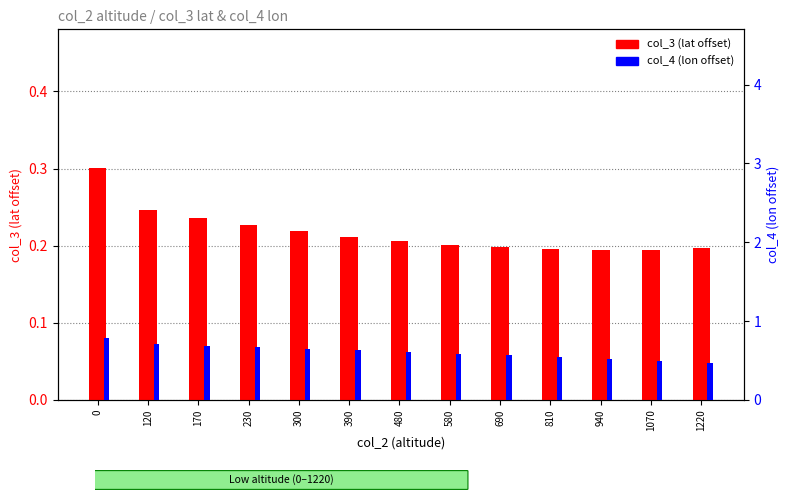

Between 230 and 810, which series saw the biggest shift?

col_4 (lon)